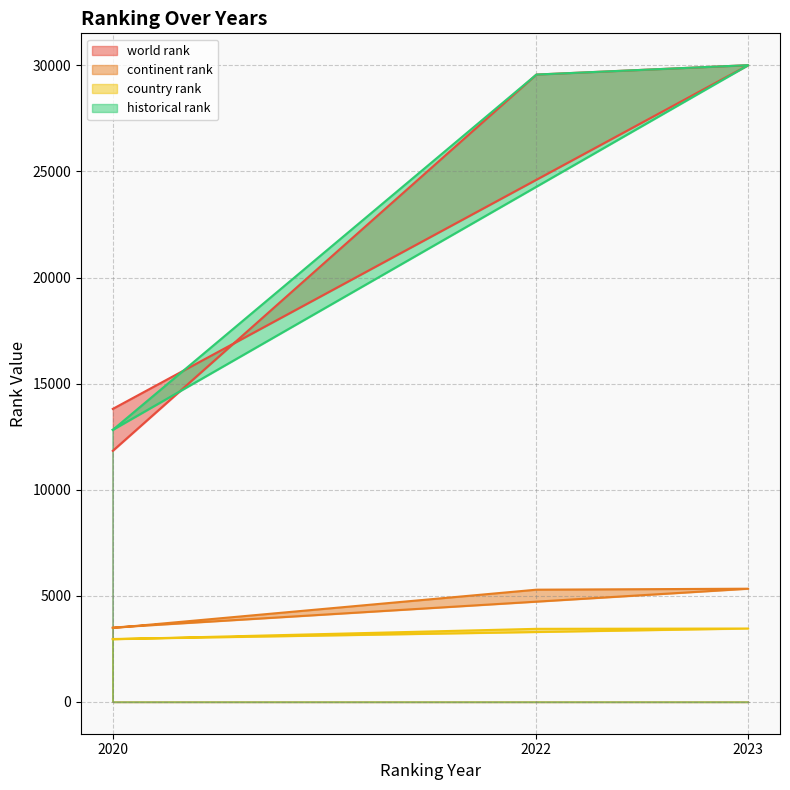

What is the difference between the maximum and minimum values in the historical rank series?

17187